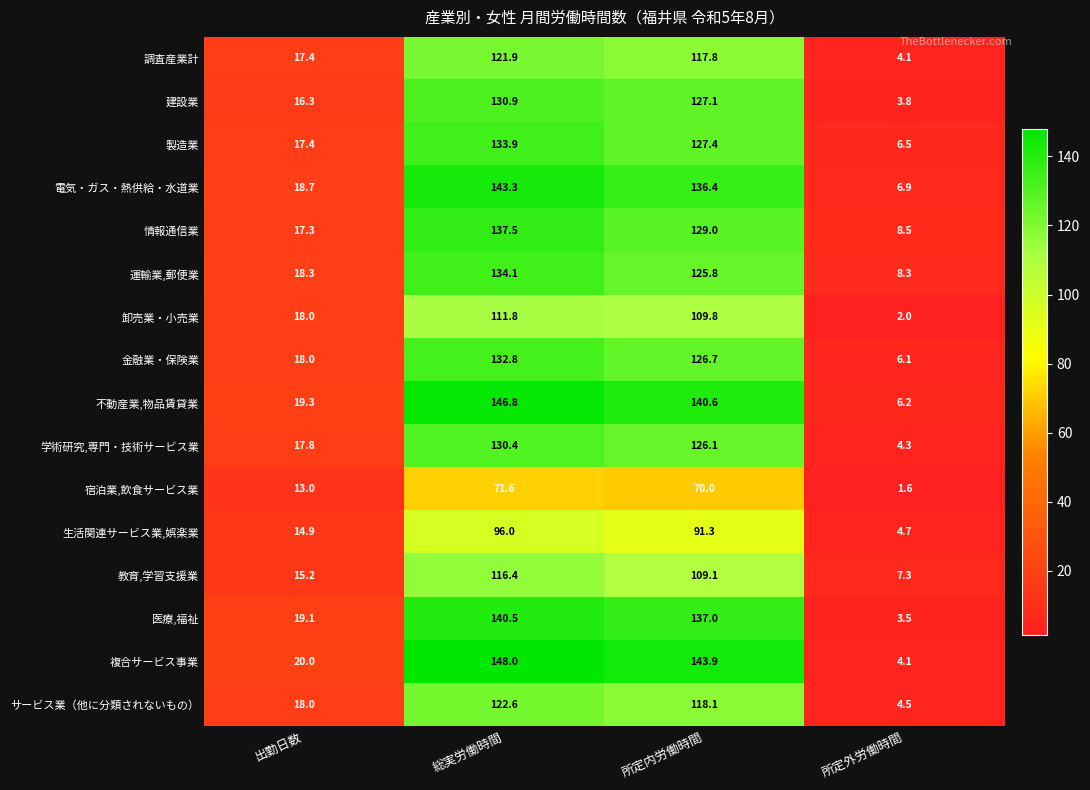

What is the greatest value displayed?

148.0